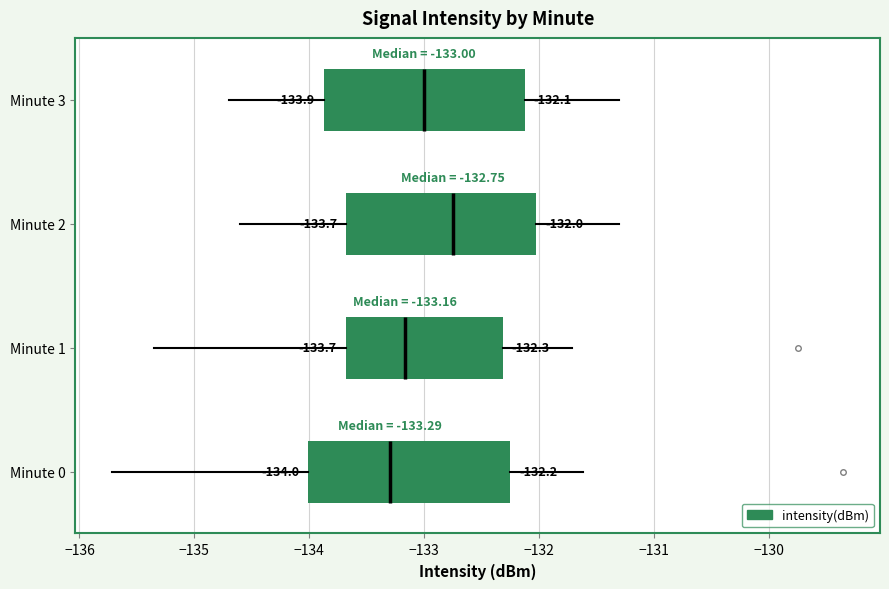

Which box's median line is the furthest to the right?

Minute 2